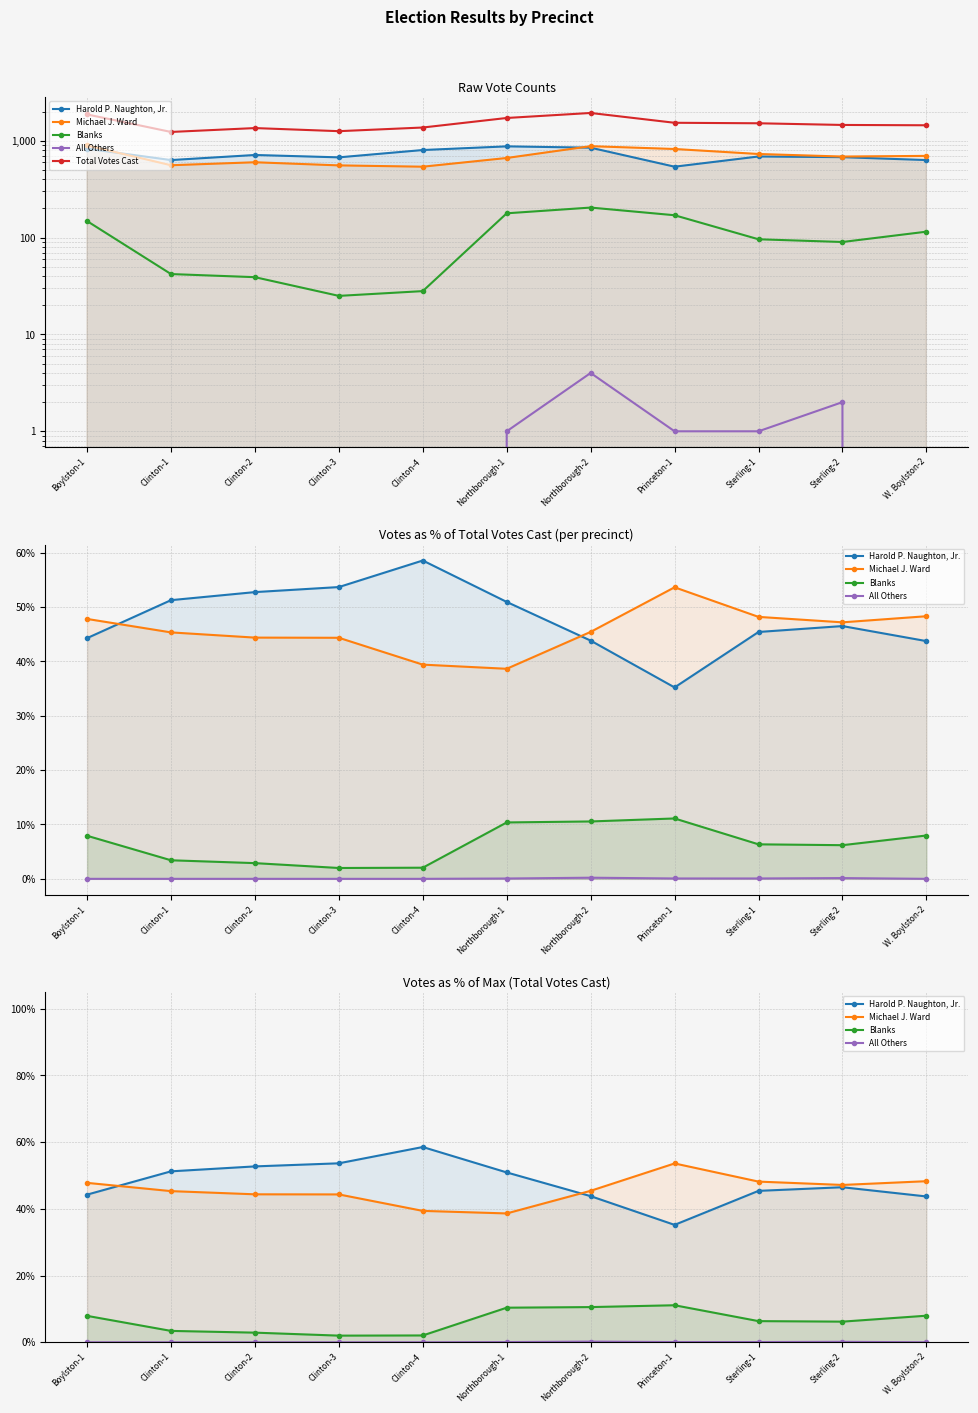

Rank the series at Clinton-4 from lowest to highest value.

All Others, Blanks, Michael J. Ward, Harold P. Naughton, Jr., Total Votes Cast